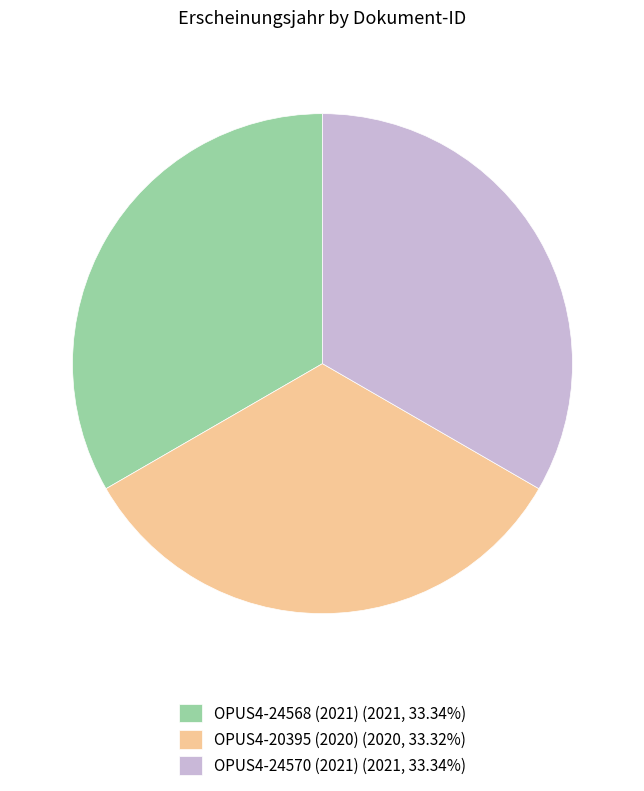

Does OPUS4-20395 (2020) (2020, 33.32%) account for over 50% of the chart?

No